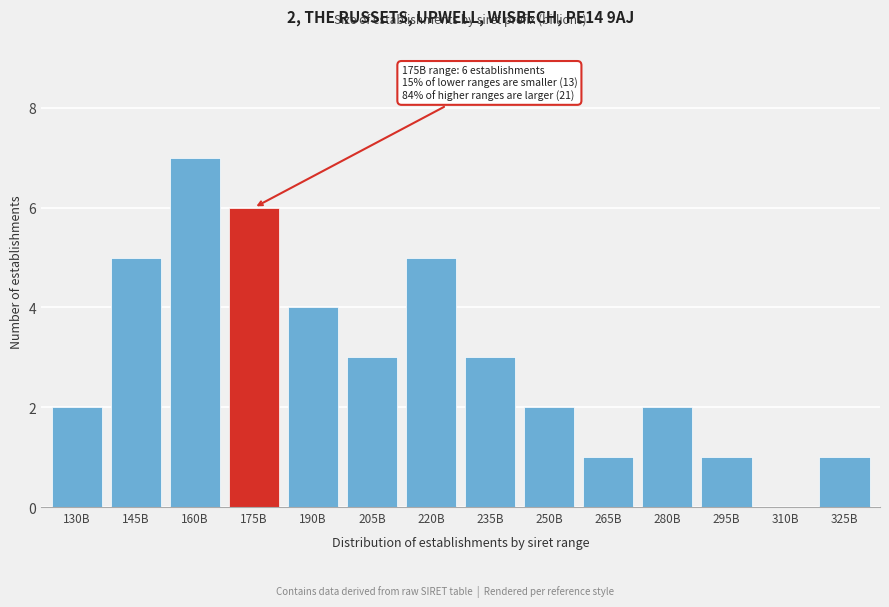

Reading left to right, extract all data points from this chart.

130B=2	145B=5	160B=7	175B=6	190B=4	205B=3	220B=5	235B=3	250B=2	265B=1	280B=2	295B=1	310B=0	325B=1